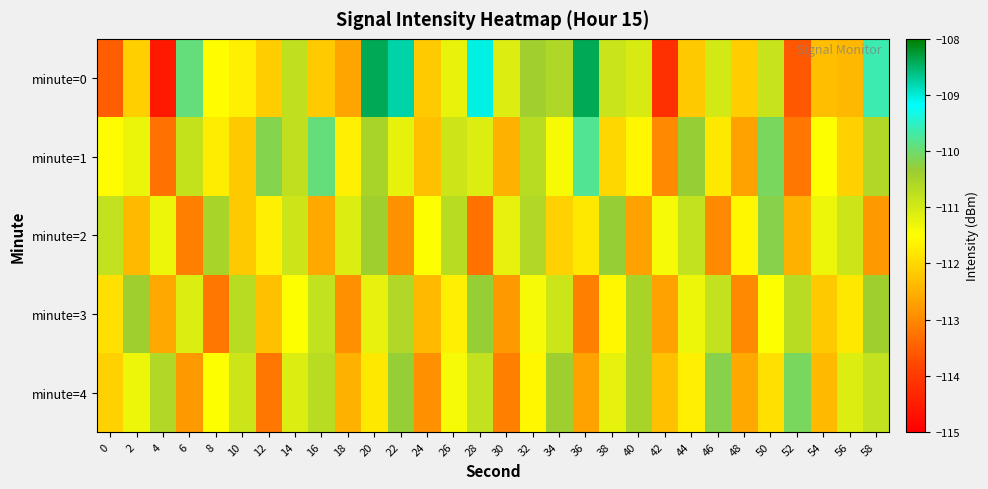

At which category does the chart reach its minimum across all series?

4